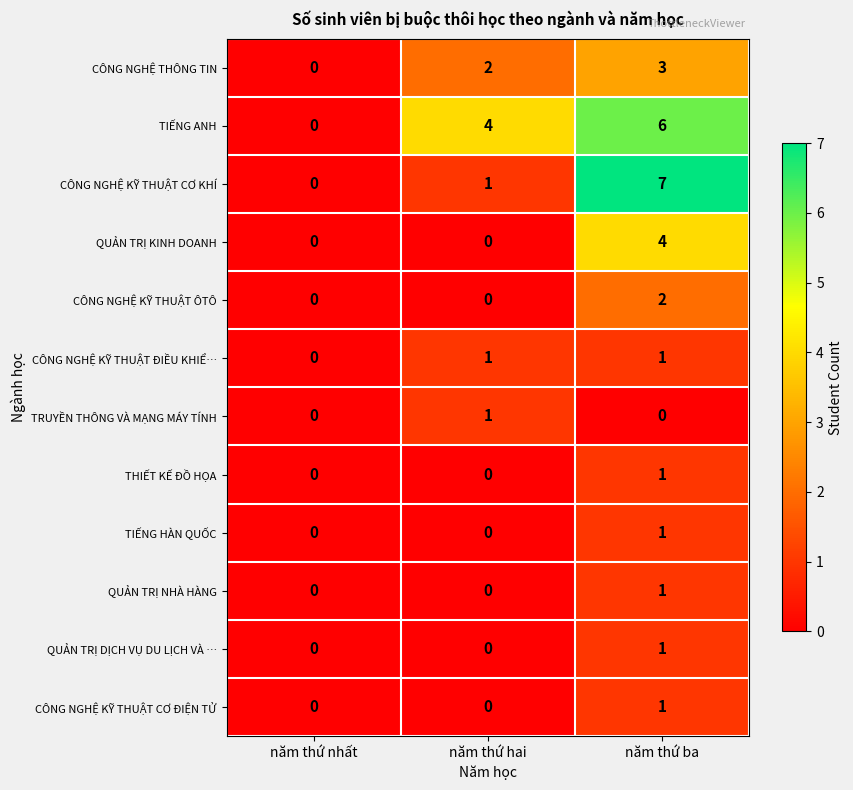

How many TIẾNG ANH values are between 0 and 6?

3